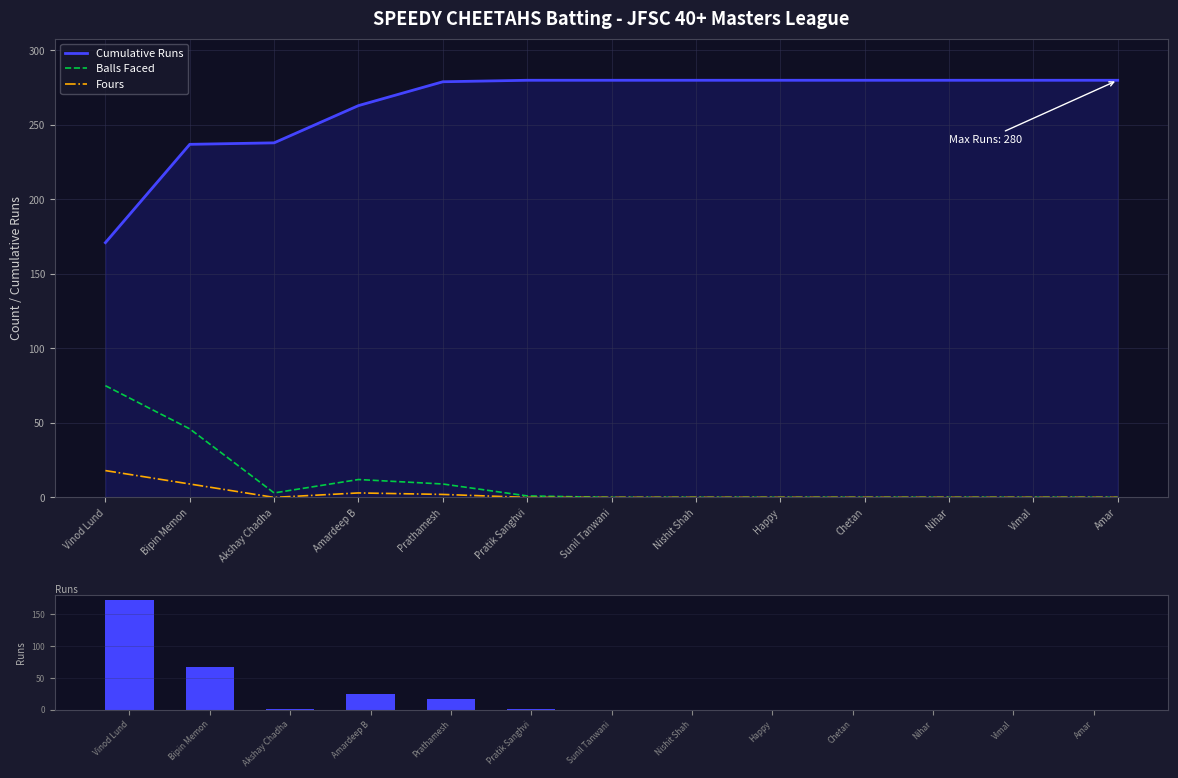

The value of Cumulative Runs at Vinod Lund is 85. True or false?

False